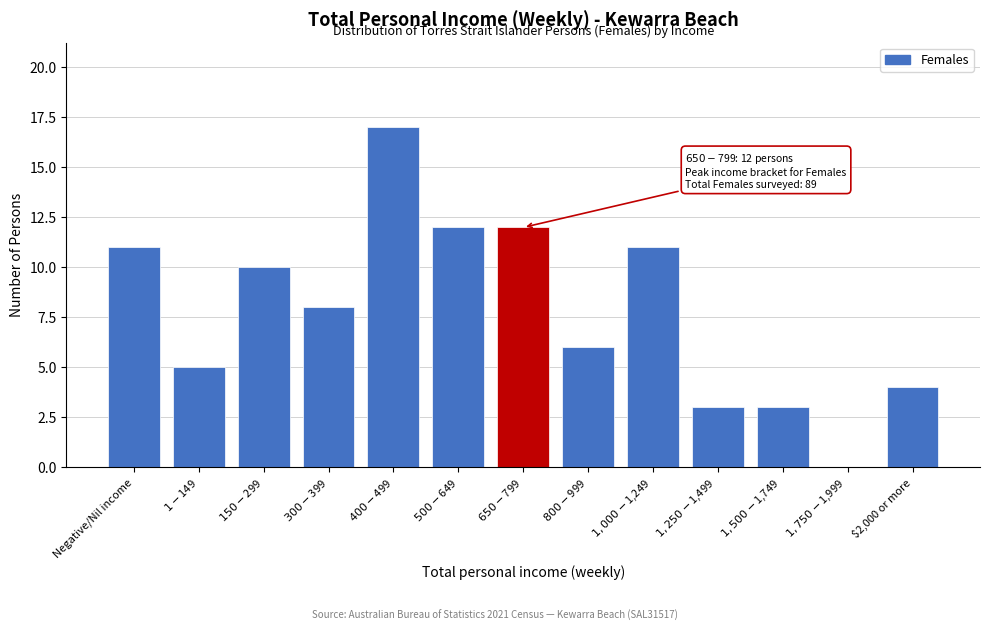

What is the maximum value shown in the chart?

17